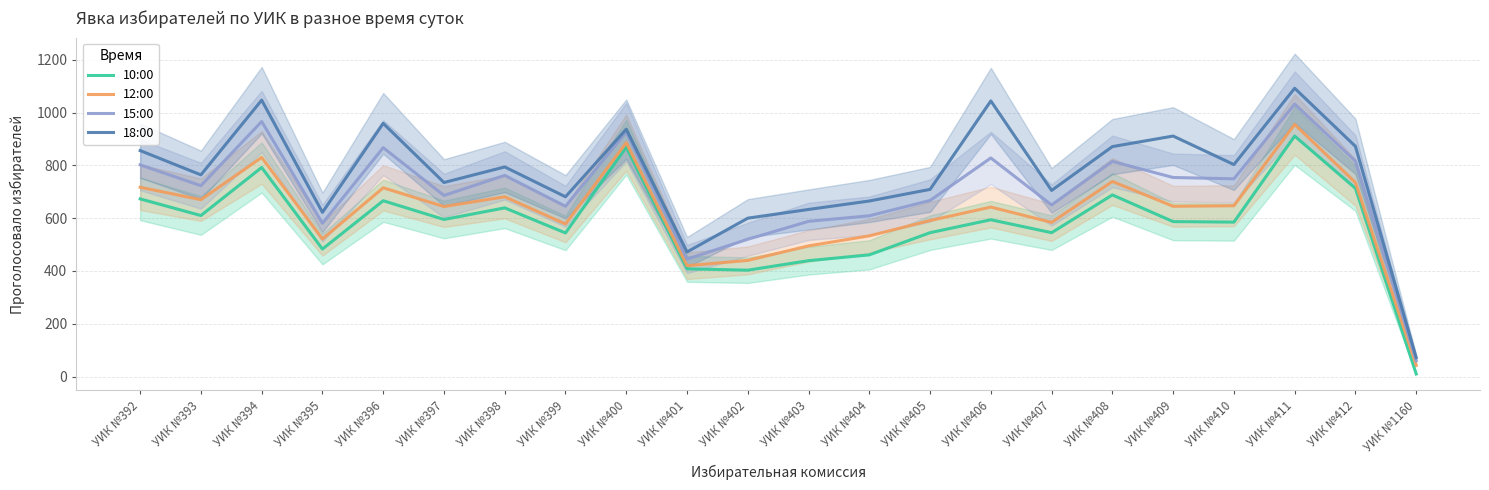

Which series has the widest spread of values?

18:00